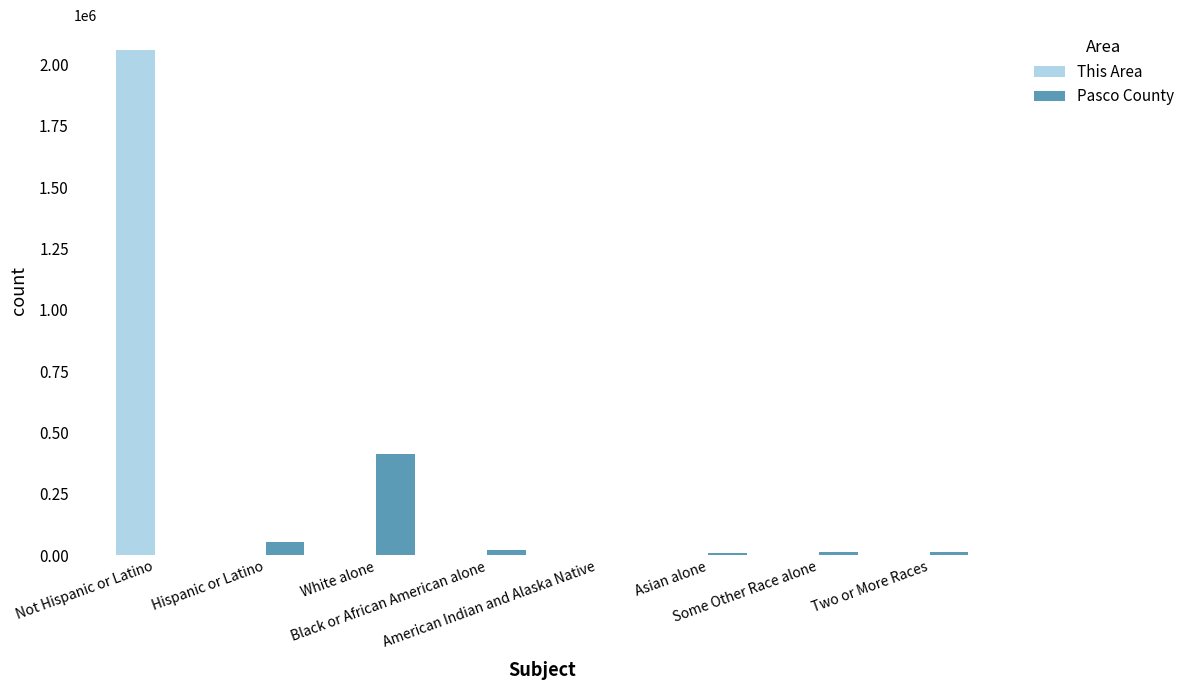

Which series has the widest spread of values?

This Area